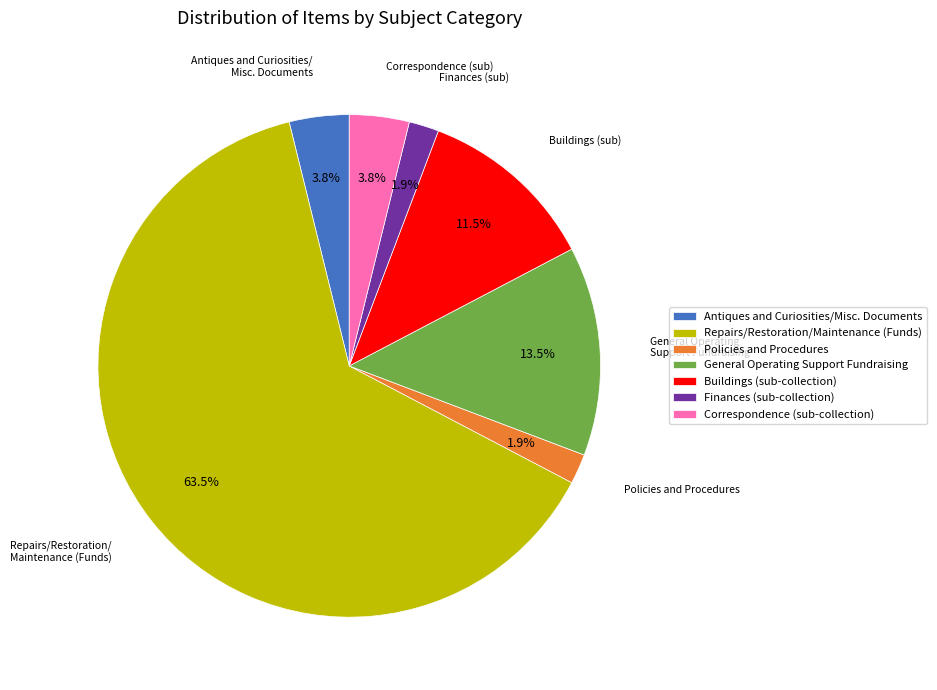

Does Repairs/Restoration/Maintenance (Funds) account for over 50% of the chart?

Yes